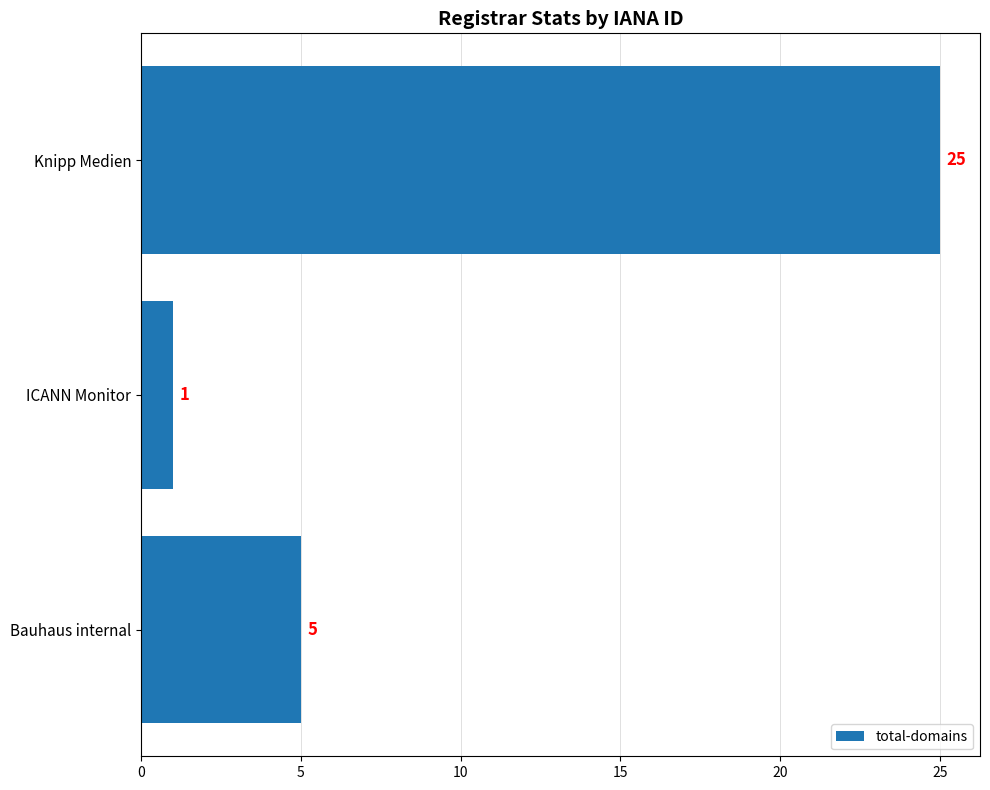

How many bars are there in total?

3